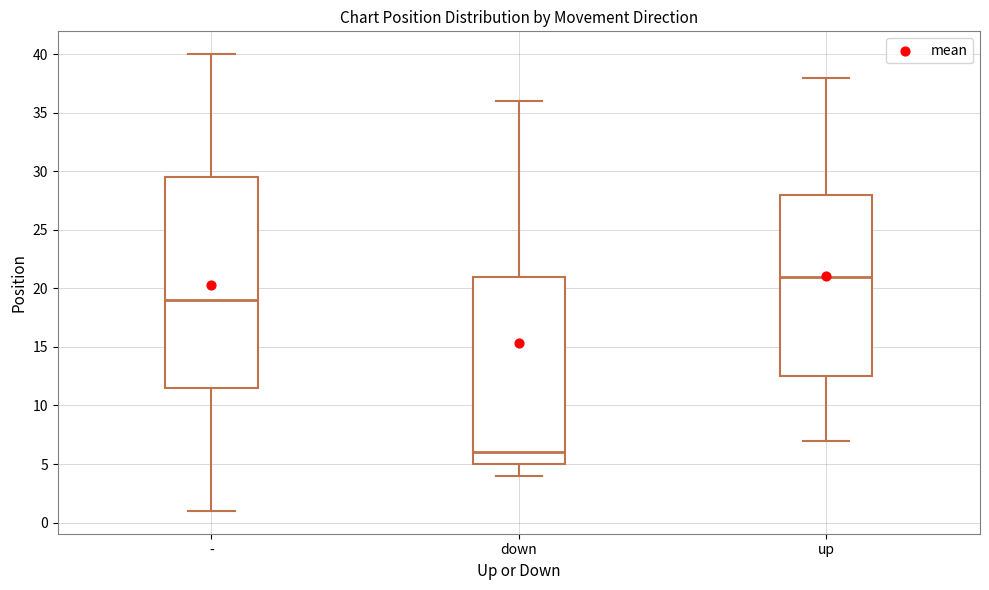

Which box is the tallest, from its lower edge to its upper edge?

-